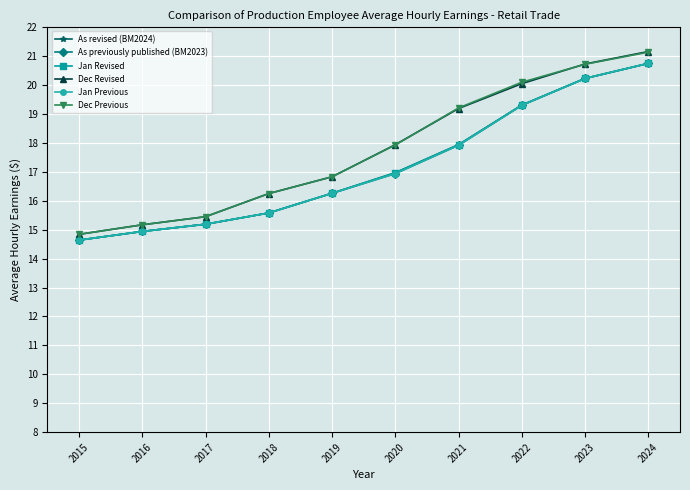

True or false: Dec Previous and As revised (BM2024) cross at least once.

False